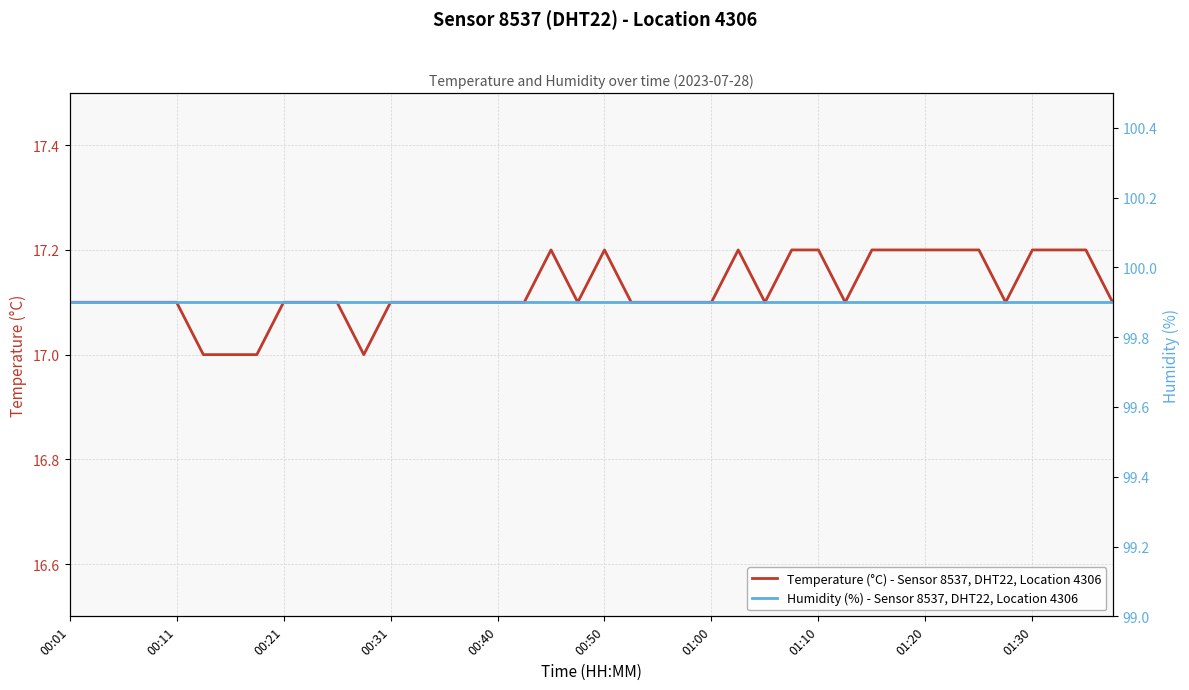

What is the minimum value for Temperature (°C) - Sensor 8537, DHT22, Location 4306?

17.0